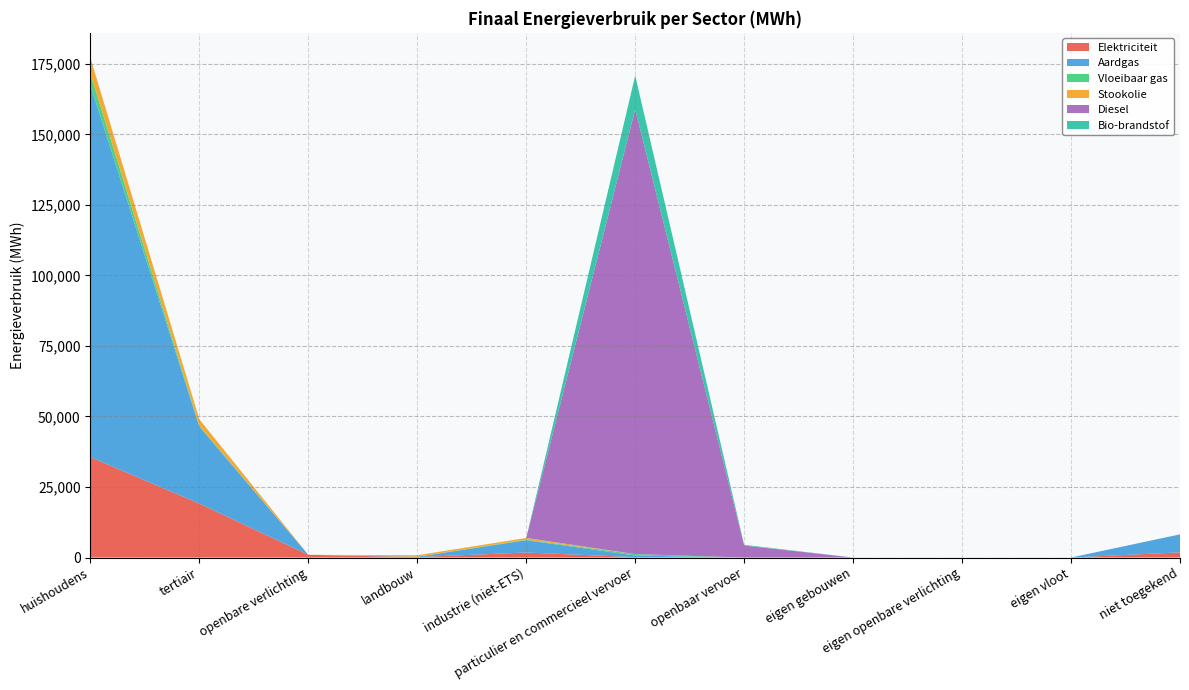

Reading left to right, transcribe all the data shown in this chart.

Elektriciteit: huishoudens=35586.0	tertiair=19122.1	openbare verlichting=964.7	landbouw=150.9	industrie (niet-ETS)=1773.5	particulier en commercieel vervoer=139.0	openbaar vervoer=0.0	eigen gebouwen=0.0	eigen openbare verlichting=0.0	eigen vloot=0.0	niet toegekend=1824.5
Aardgas: huishoudens=131887.1	tertiair=27295.2	openbare verlichting=0.0	landbouw=123.5	industrie (niet-ETS)=4371.2	particulier en commercieel vervoer=575.6	openbaar vervoer=0.0	eigen gebouwen=0.0	eigen openbare verlichting=0.0	eigen vloot=0.0	niet toegekend=6384.4
Vloeibaar gas: huishoudens=4045.2	tertiair=233.3	openbare verlichting=0.0	landbouw=4.7	industrie (niet-ETS)=186.6	particulier en commercieel vervoer=497.0	openbaar vervoer=0.0	eigen gebouwen=0.0	eigen openbare verlichting=0.0	eigen vloot=0.0	niet toegekend=0.0
Stookolie: huishoudens=5591.0	tertiair=2337.4	openbare verlichting=0.0	landbouw=533.3	industrie (niet-ETS)=612.3	particulier en commercieel vervoer=0.0	openbaar vervoer=0.0	eigen gebouwen=0.0	eigen openbare verlichting=0.0	eigen vloot=0.0	niet toegekend=0.0
Diesel: huishoudens=0.0	tertiair=0.0	openbare verlichting=0.0	landbouw=0.0	industrie (niet-ETS)=0.0	particulier en commercieel vervoer=157666.1	openbaar vervoer=4258.1	eigen gebouwen=0.0	eigen openbare verlichting=0.0	eigen vloot=0.0	niet toegekend=0.0
Bio-brandstof: huishoudens=0.0	tertiair=0.0	openbare verlichting=0.0	landbouw=0.0	industrie (niet-ETS)=0.0	particulier en commercieel vervoer=11965.9	openbaar vervoer=236.7	eigen gebouwen=0.0	eigen openbare verlichting=0.0	eigen vloot=0.0	niet toegekend=0.0